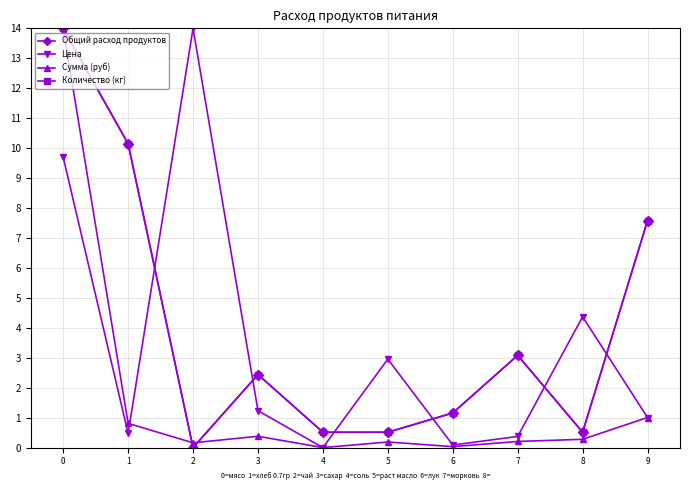

What is the spread (max minus min) of values at 1?

9.7